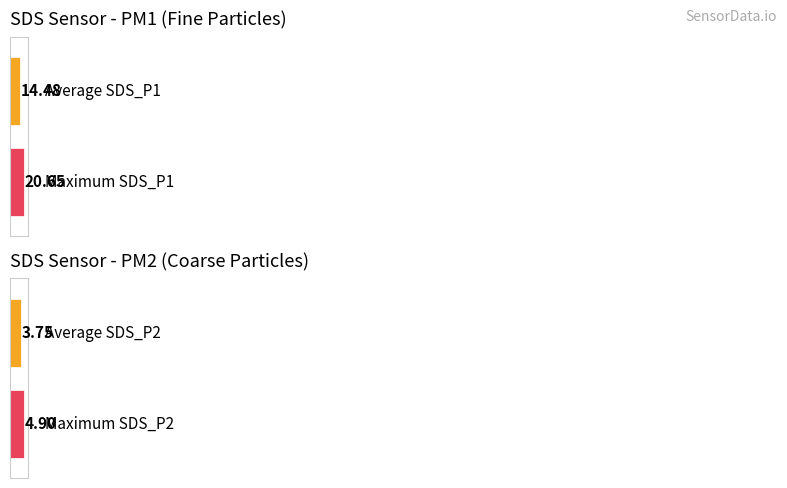

Which series has the largest range (max minus min)?

SDS_P1